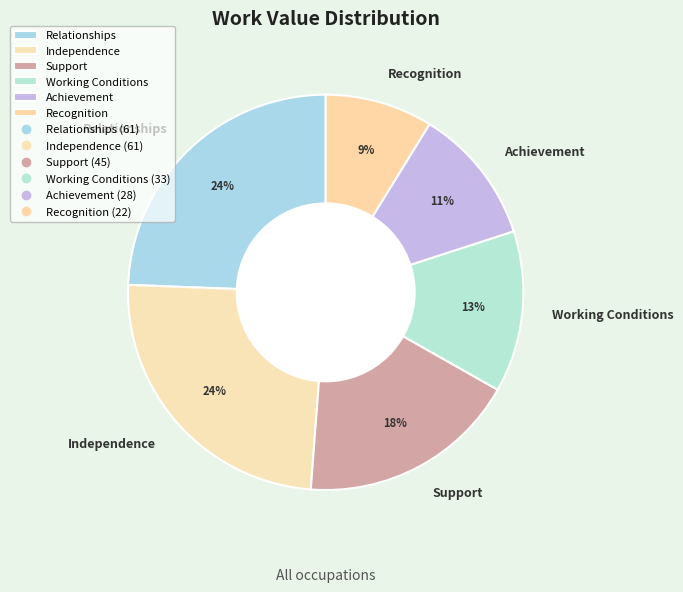

Is there a majority slice in this chart?

No